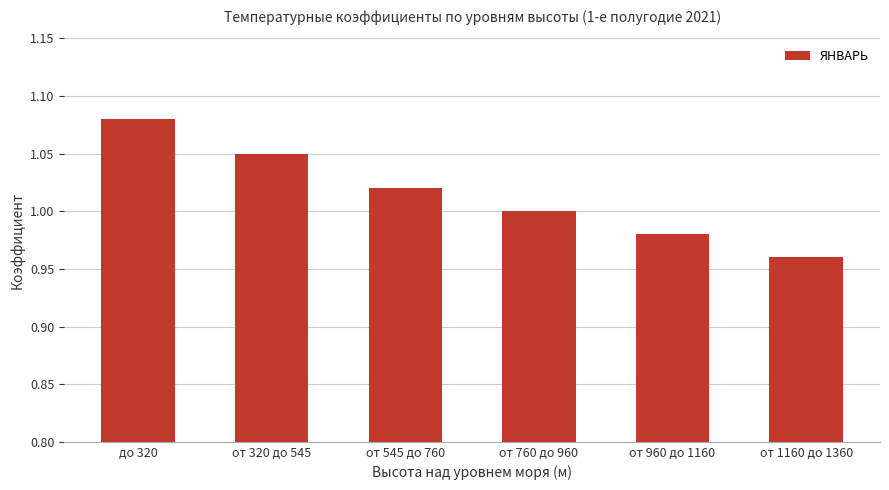

Which has a higher value, от 960 до 1160 or до 320?

до 320